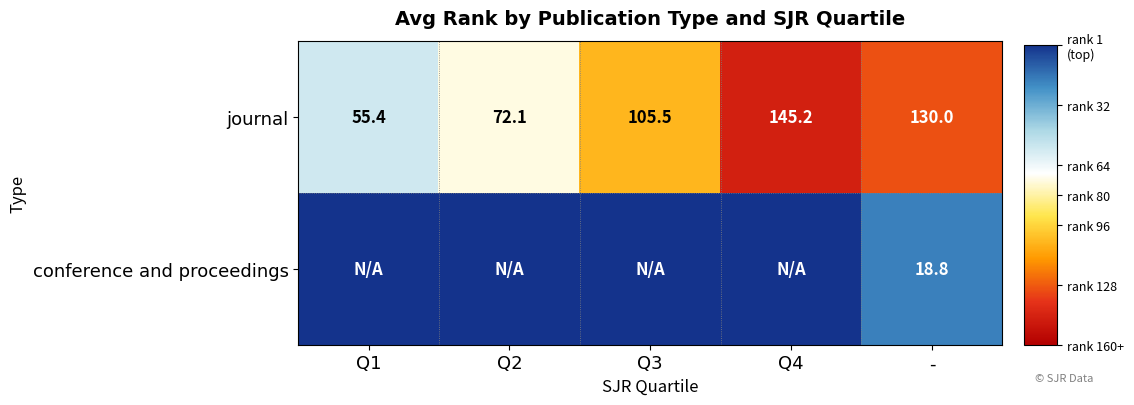

At which label is journal closest to 100?

Q3